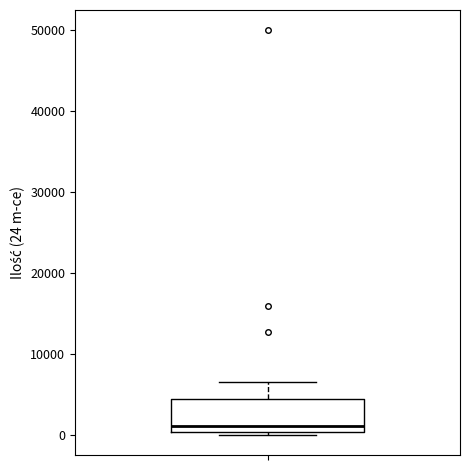

Read this box plot against the y-axis: the position of the median line, the range covered by the box, and the ends of both whiskers. The values are not printed on the chart, so give them approximately, as read against the axis.

median 1000, box 0 to 5000, whiskers 0 to 7000